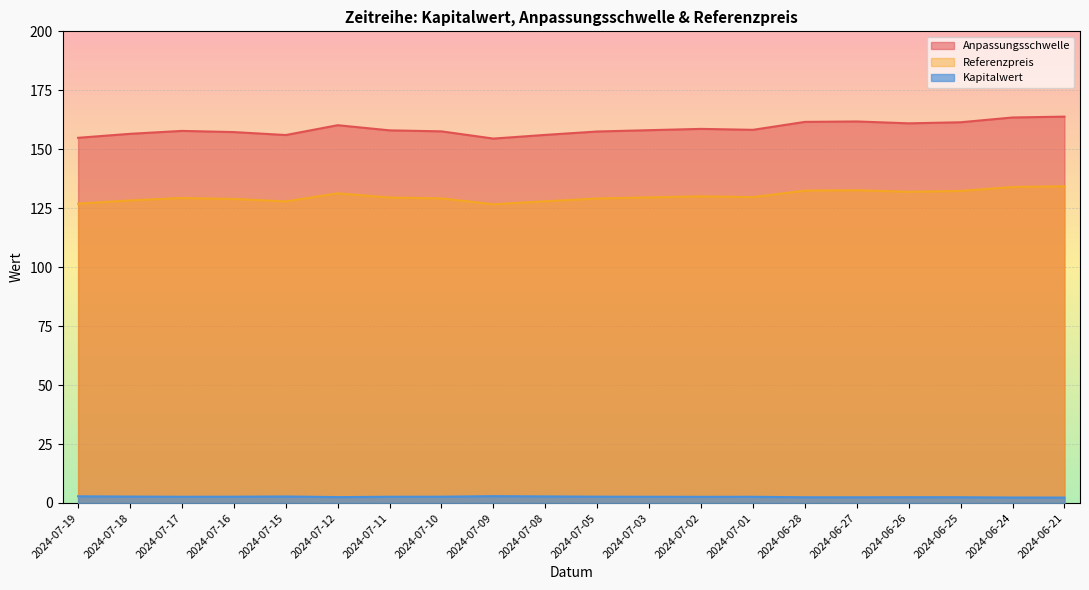

Rank the series at 2024-06-25 from highest to lowest value.

Anpassungsschwelle, Referenzpreis, Kapitalwert